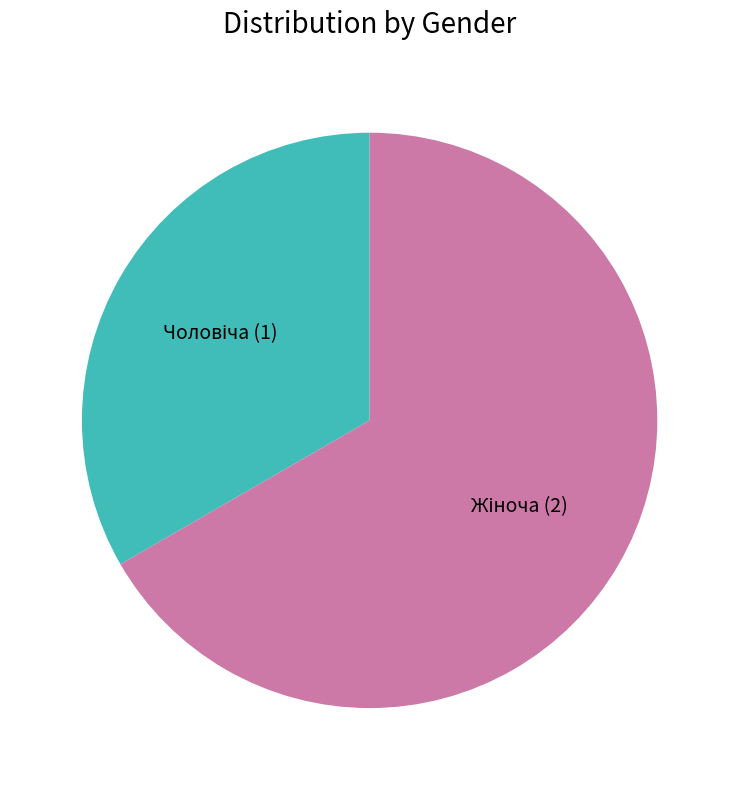

Is there any slice that represents more than half of the pie?

Yes